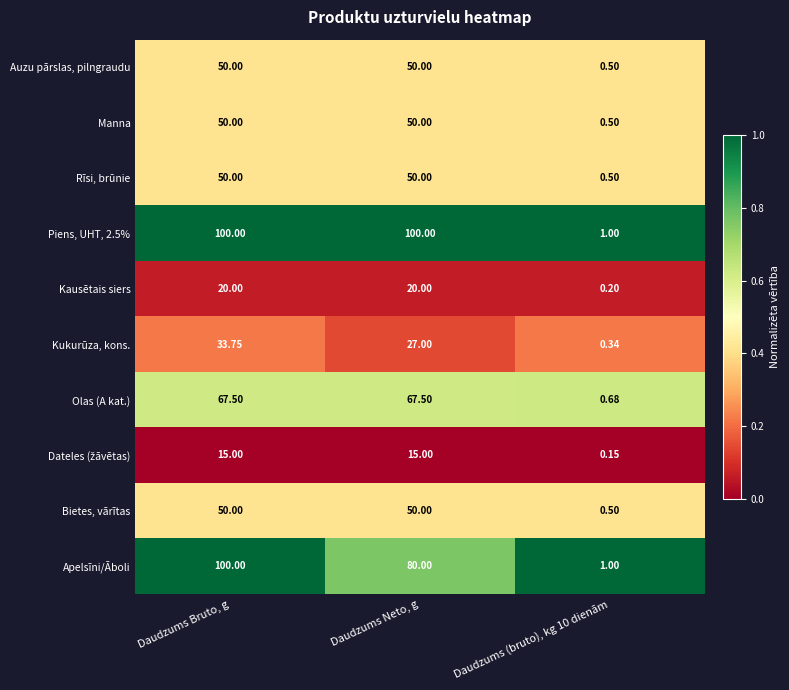

Where does the Apelsīni/Āboli series first go above 80?

Daudzums Bruto, g